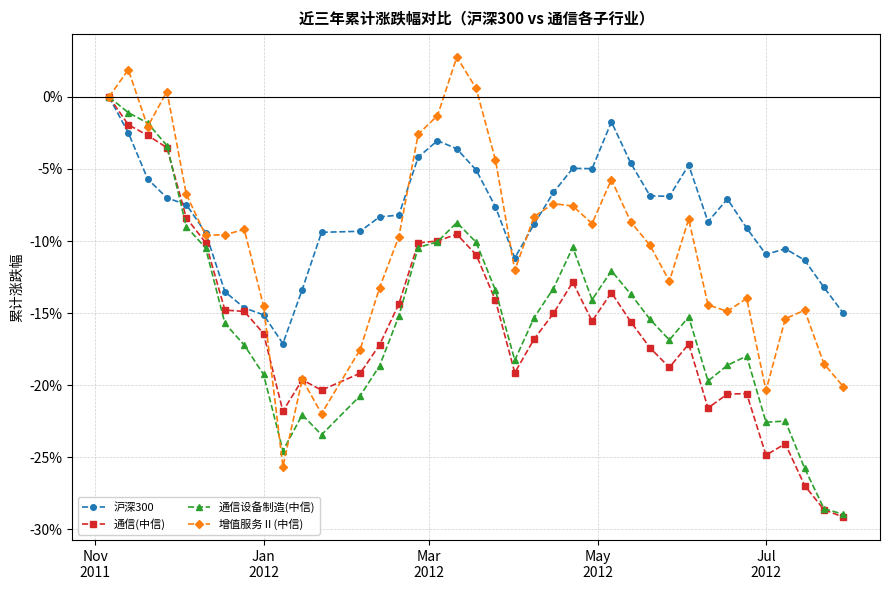

What are all the series names shown in the legend?

沪深300, 通信(中信), 通信设备制造(中信), 增值服务Ⅱ(中信)